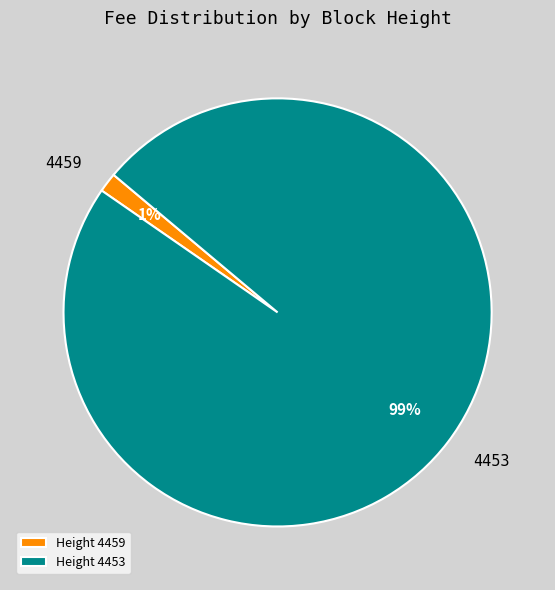

Do Height 4453 and Height 4459 together represent more than half of the pie?

Yes